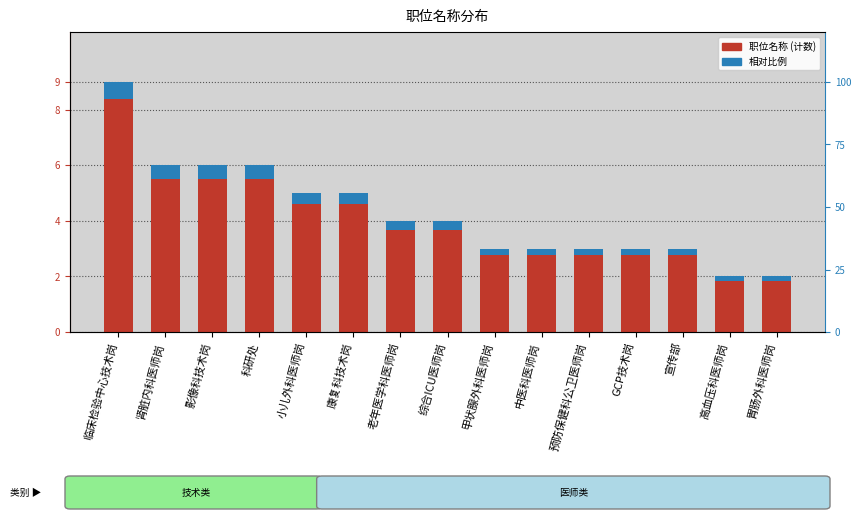

Which series has the largest total across all categories?

职位名称 (计数)